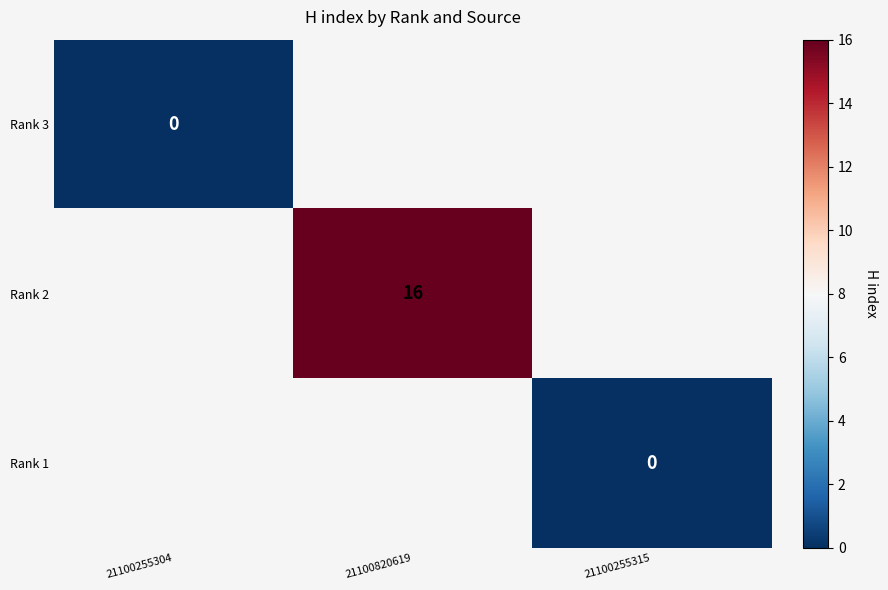

True or false: Rank 2 has a value of 16 at 21100820619.

True